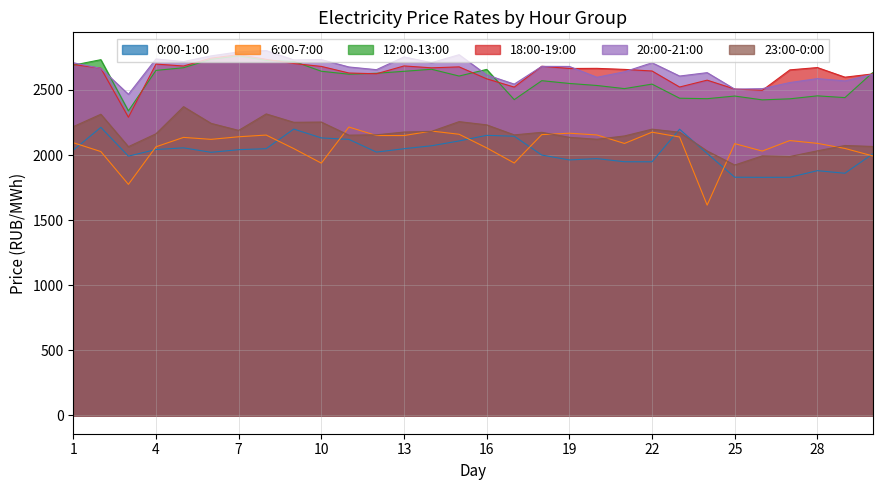

How many values in the 18:00-19:00 series exceed 2666?

15